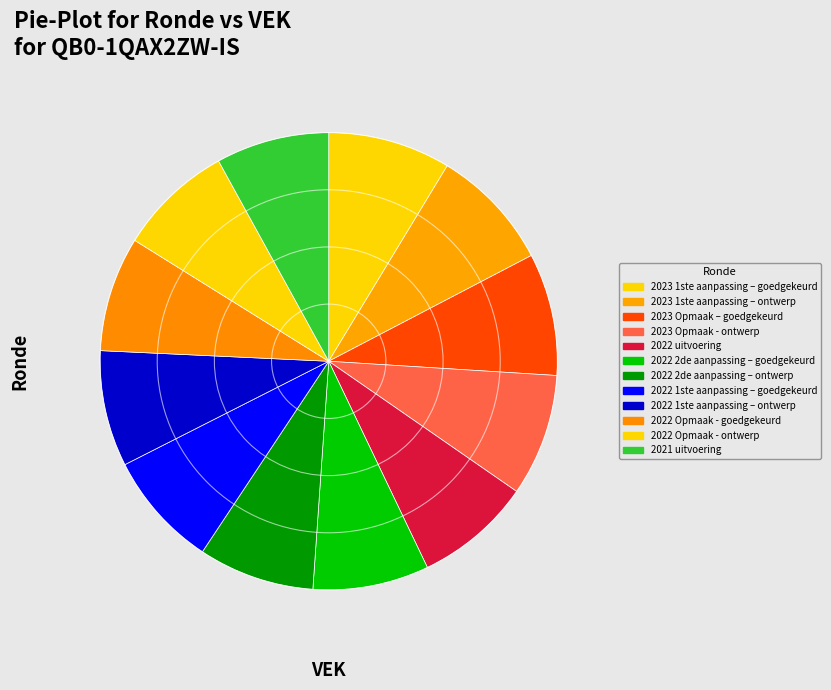

Which slice is the smallest?

2021 uitvoering